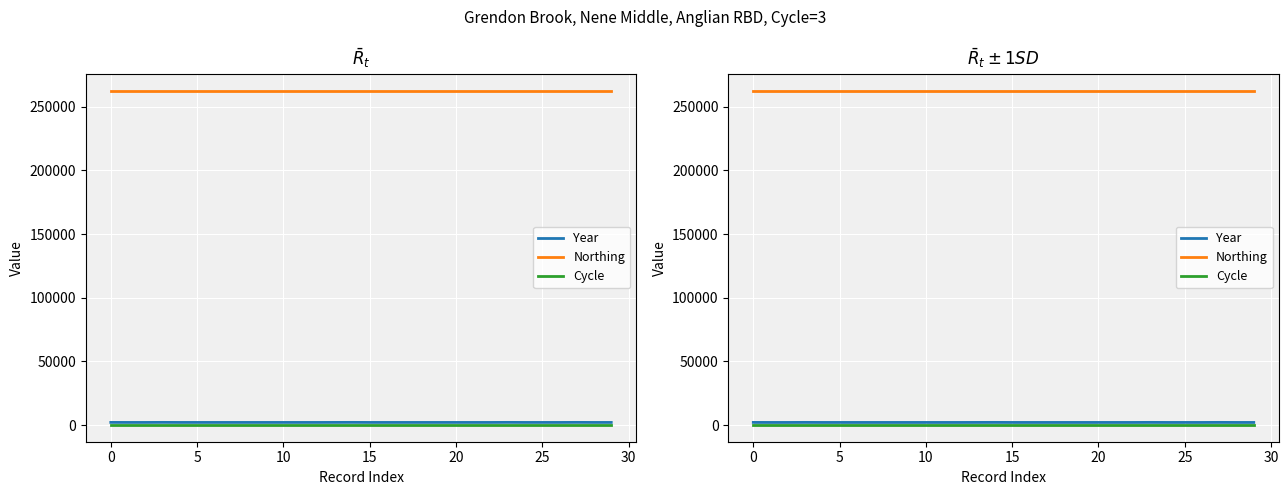

Reading left to right, extract all data points from this chart.

Year: 2039	2015	2015	2063	2015	2015	2015	2015	2015	2015	2015	2015	2015	2040	2063	2015	2015	2015	2015	2015	2015	2015	2015	2063	2015	2015	2015	2063	2015	2015
Northing: 262767	262767	262767	262767	262767	262767	262767	262767	262767	262767	262767	262767	262767	262767	262767	262767	262767	262767	262767	262767	262767	262767	262767	262767	262767	262767	262767	262767	262767	262767
Cycle: 3	3	3	3	3	3	3	3	3	3	3	3	3	3	3	3	3	3	3	3	3	3	3	3	3	3	3	3	3	3